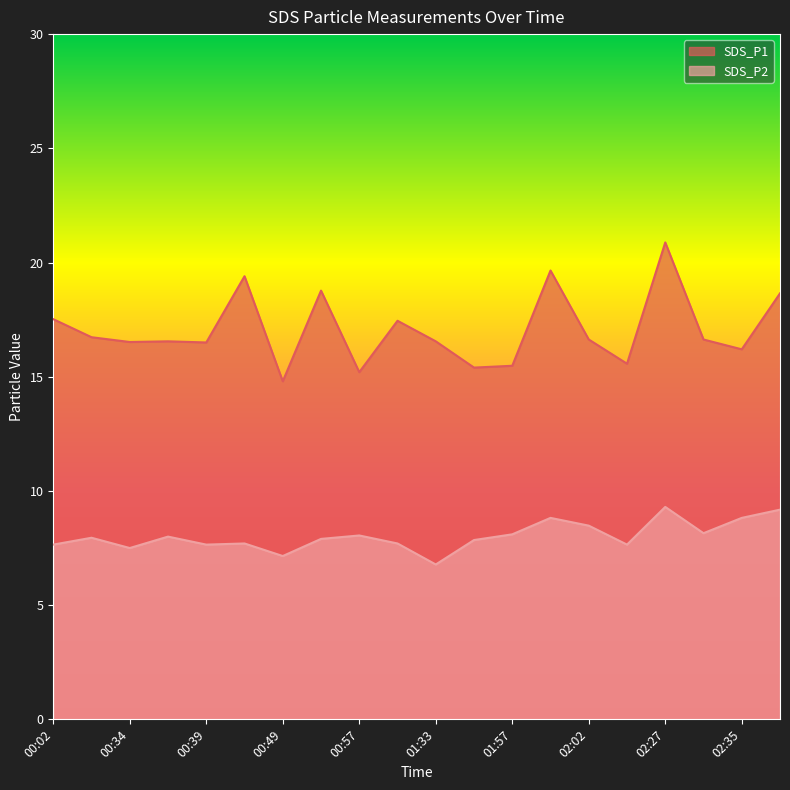

Which series changed the most between 00:57 and 01:00?

SDS_P1